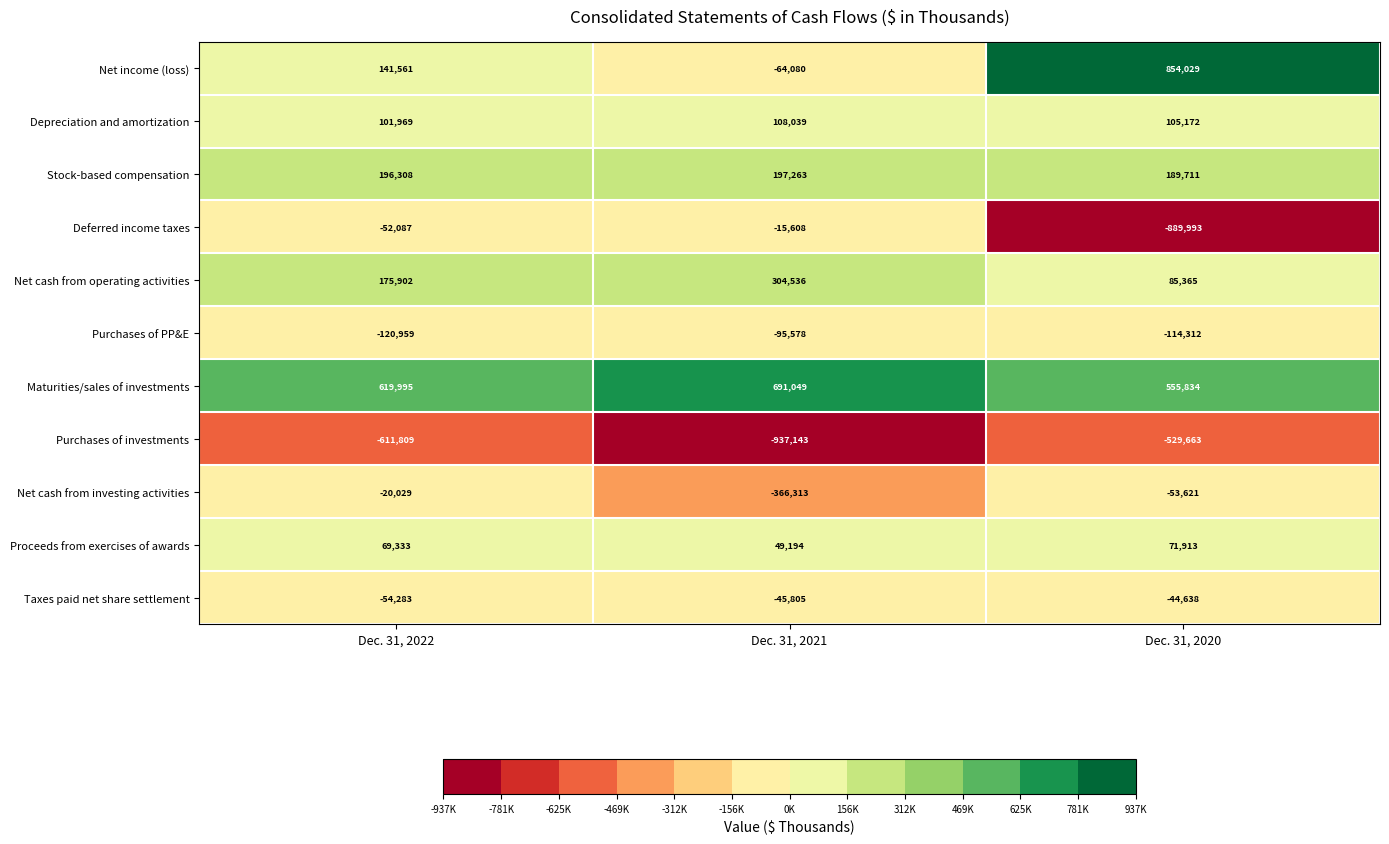

Which category has the lowest value across all series?

Dec. 31, 2021